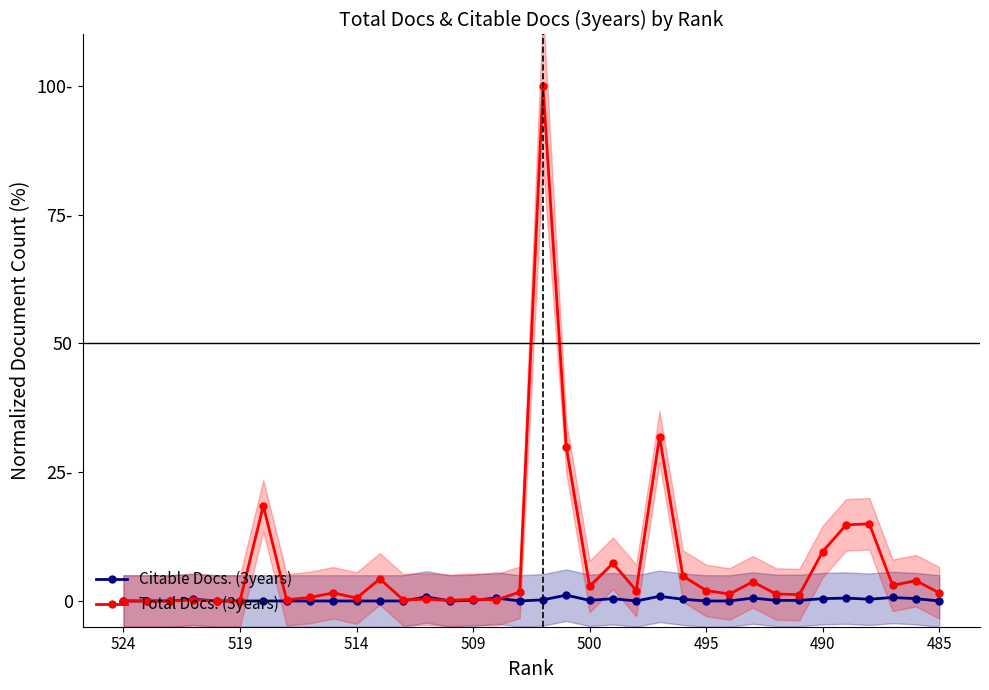

What is the value of the Total Docs. (3years) point at the 15th from the left?

0.1